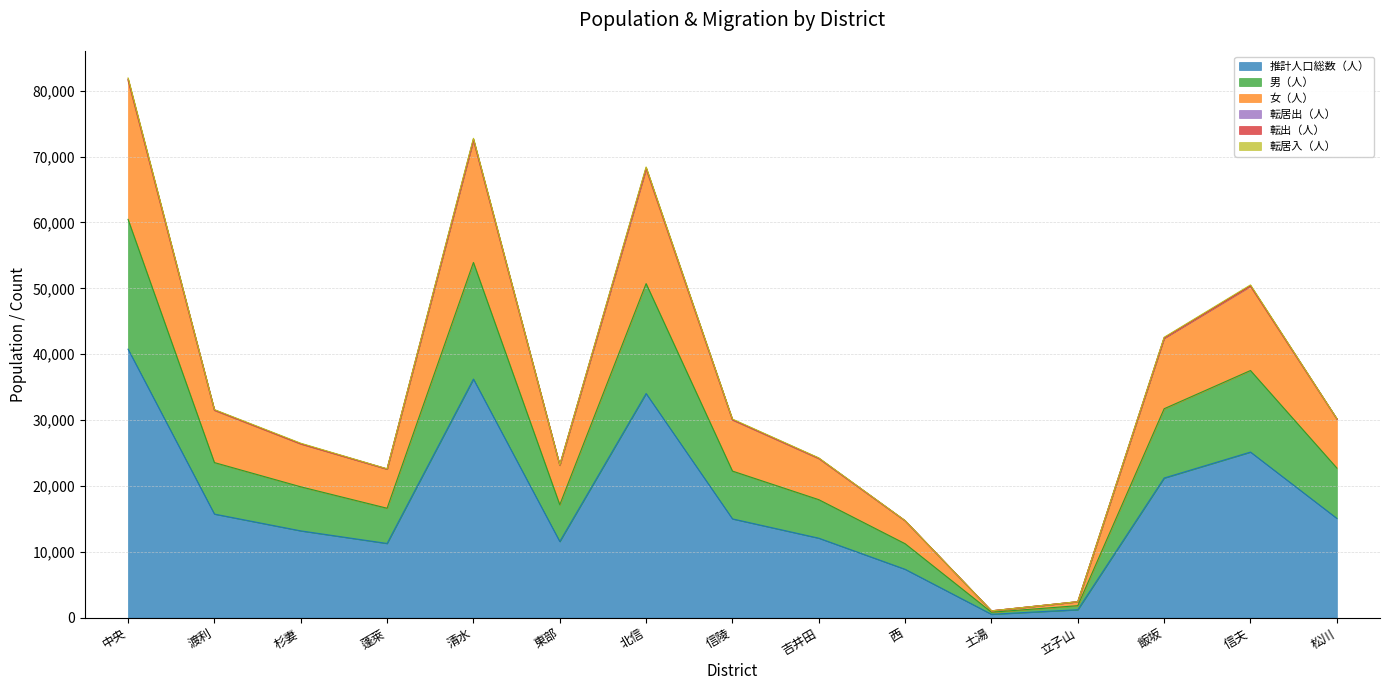

At which label does 推計人口総数（人） reach its peak?

中央